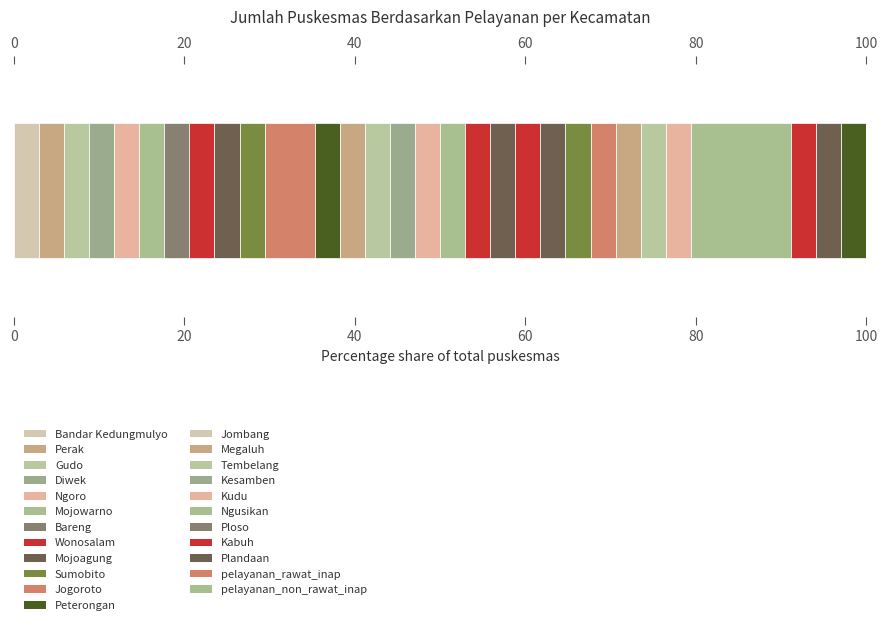

Which series has the widest spread of values?

pelayanan_non_rawat_inap